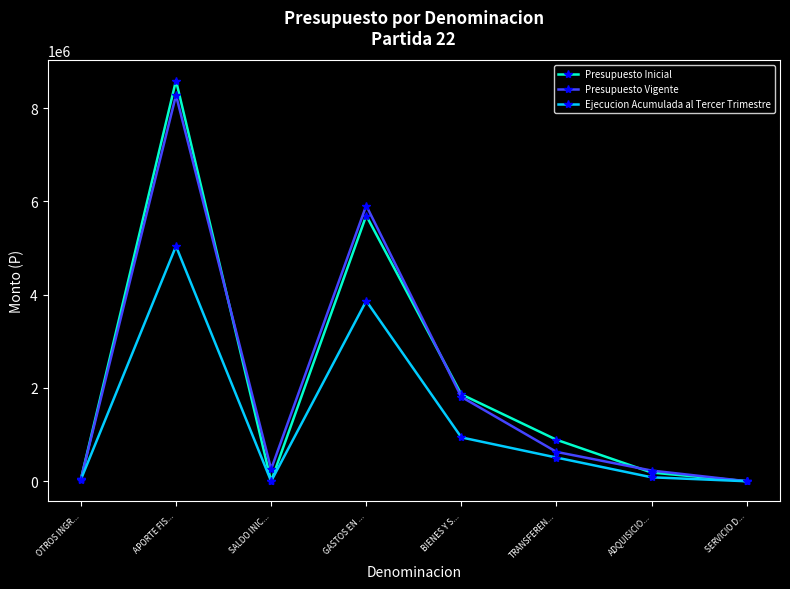

What is the value of the Presupuesto Inicial point at the 6th from the left?

889402